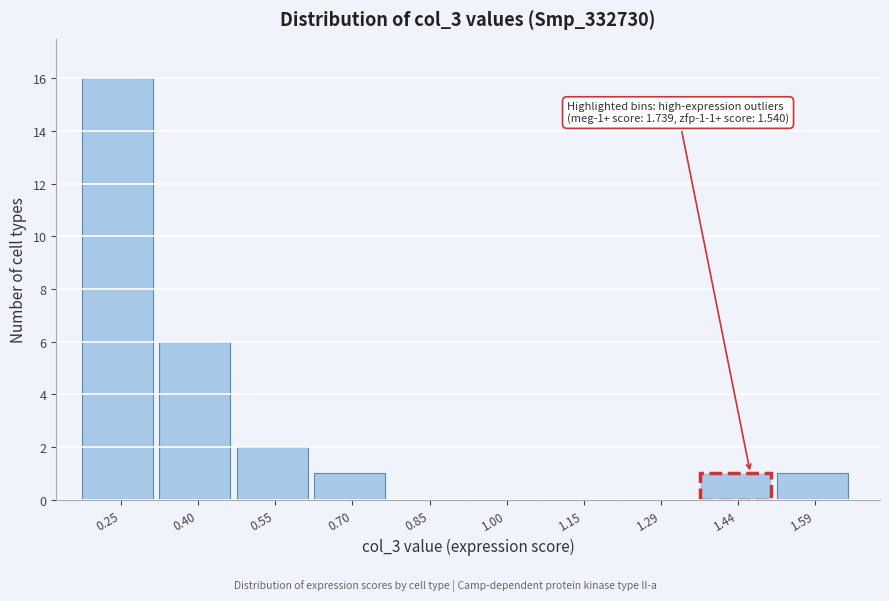

Reading right to left, extract all data points from this chart.

1.59=1	1.44=1	1.29=0	1.15=0	1.00=0	0.85=0	0.70=1	0.55=2	0.40=6	0.25=16